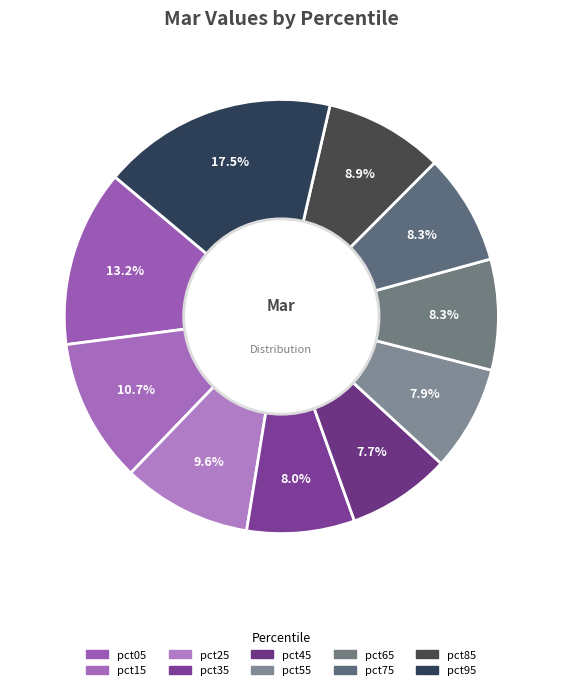

Does pct55 represent more than half of the total?

No